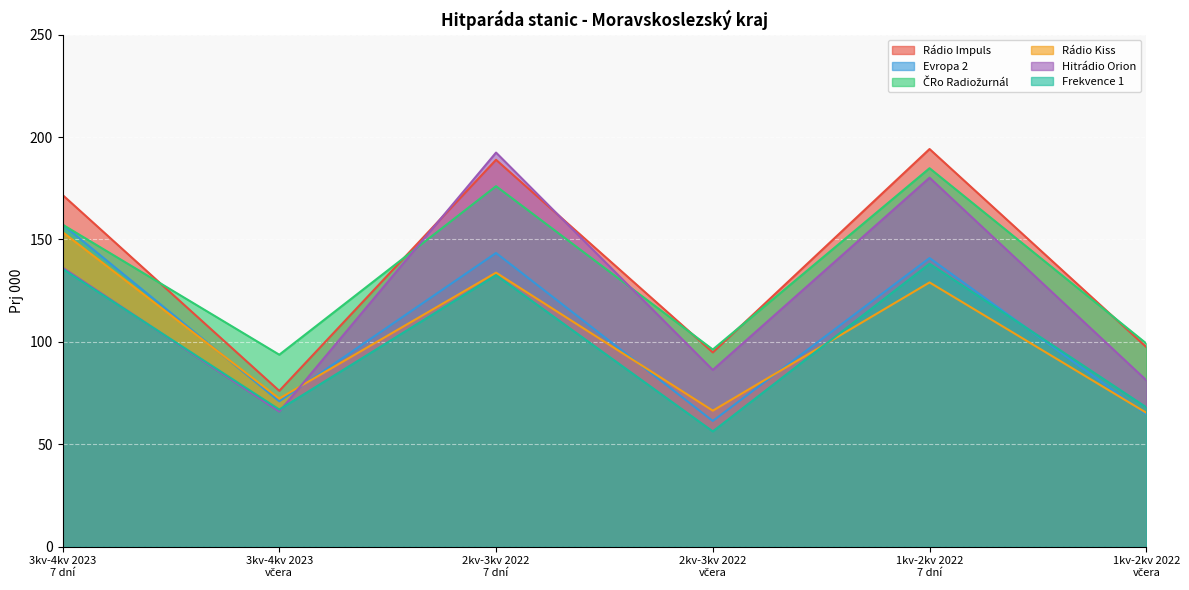

What is the value of the ČRo Radiožurnál point at the 4th from the left?

96.3